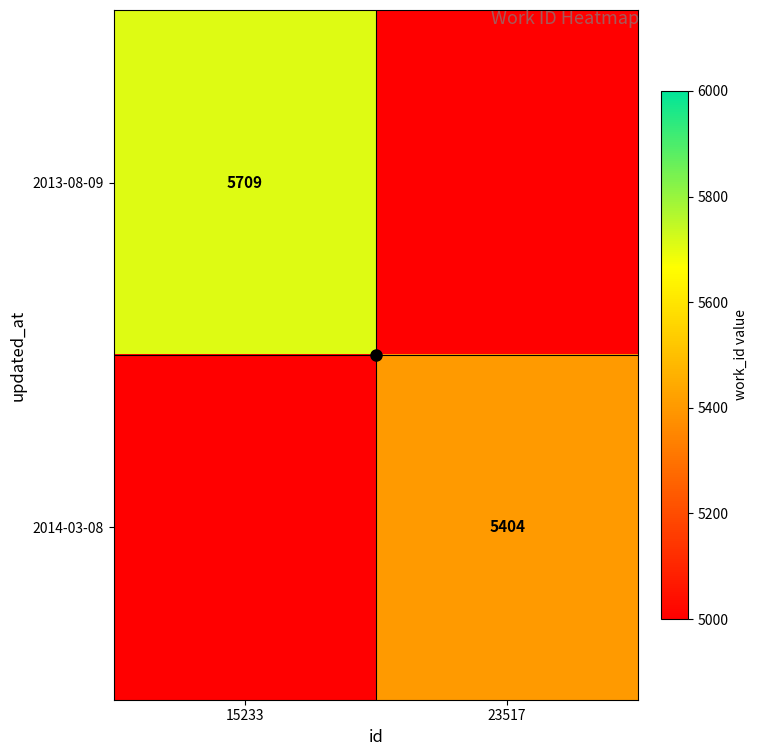

Which category has the lowest value across all series?

23517